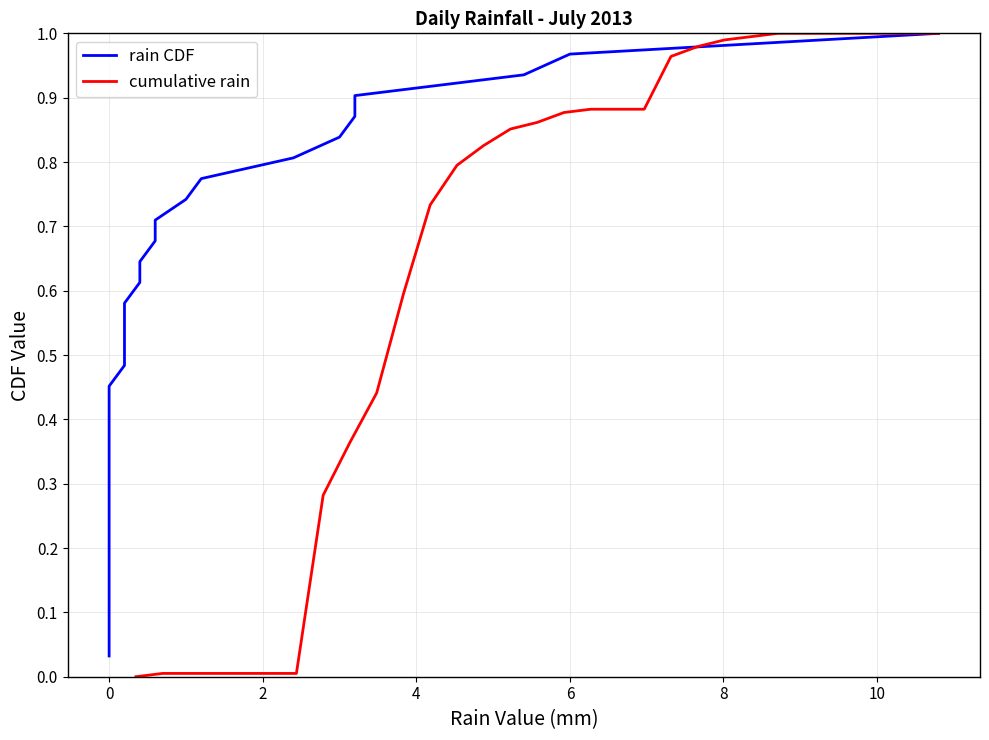

At how many categories does at least one series exceed 0?

31